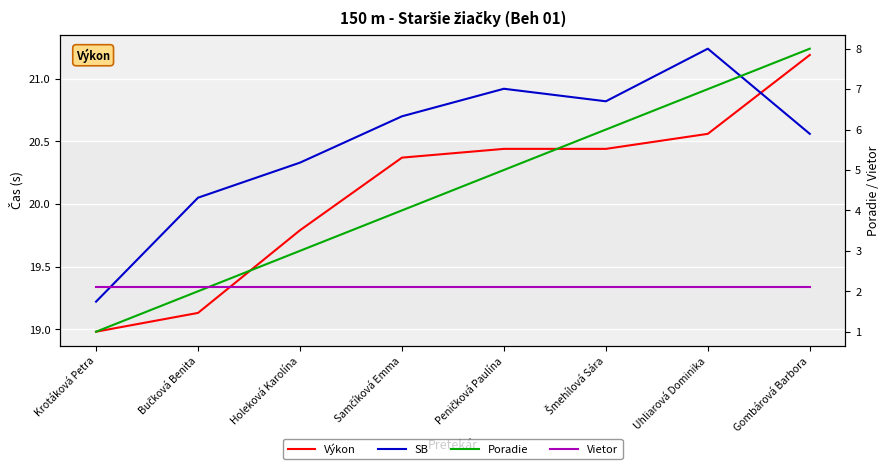

Where does the Výkon series first go above 20?

Samčíková Emma